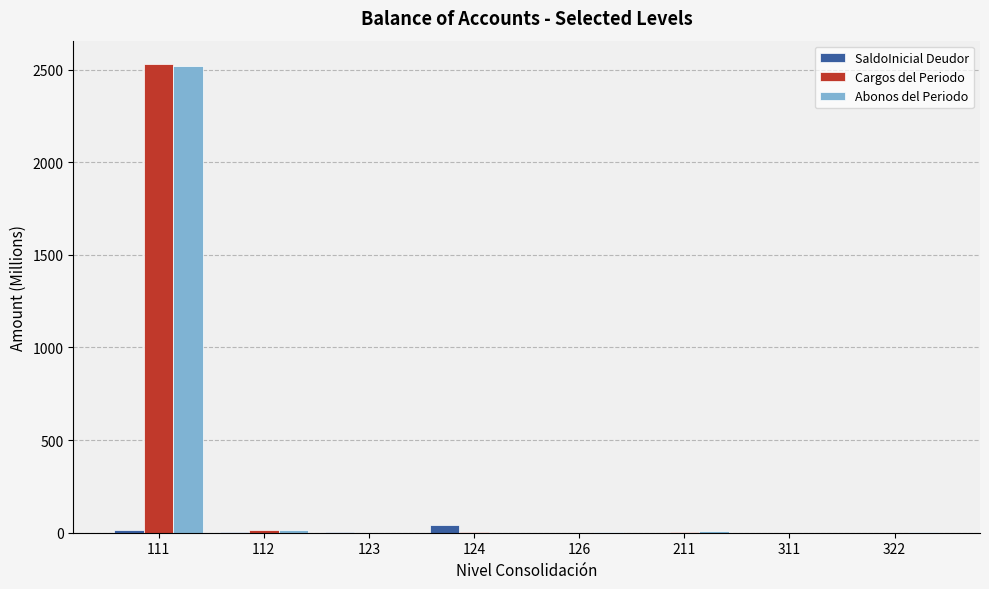

What is the sum of all SaldoInicial Deudor values?

60.3